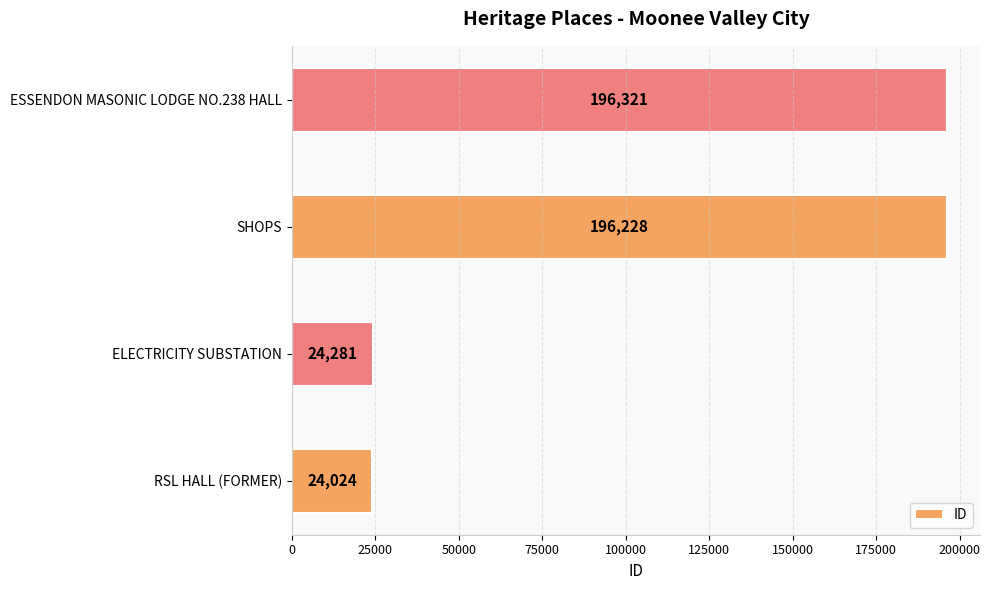

Reading bottom to top, extract all data points from this chart.

RSL HALL (FORMER)=24024	ELECTRICITY SUBSTATION=24281	SHOPS=196228	ESSENDON MASONIC LODGE NO.238 HALL=196321